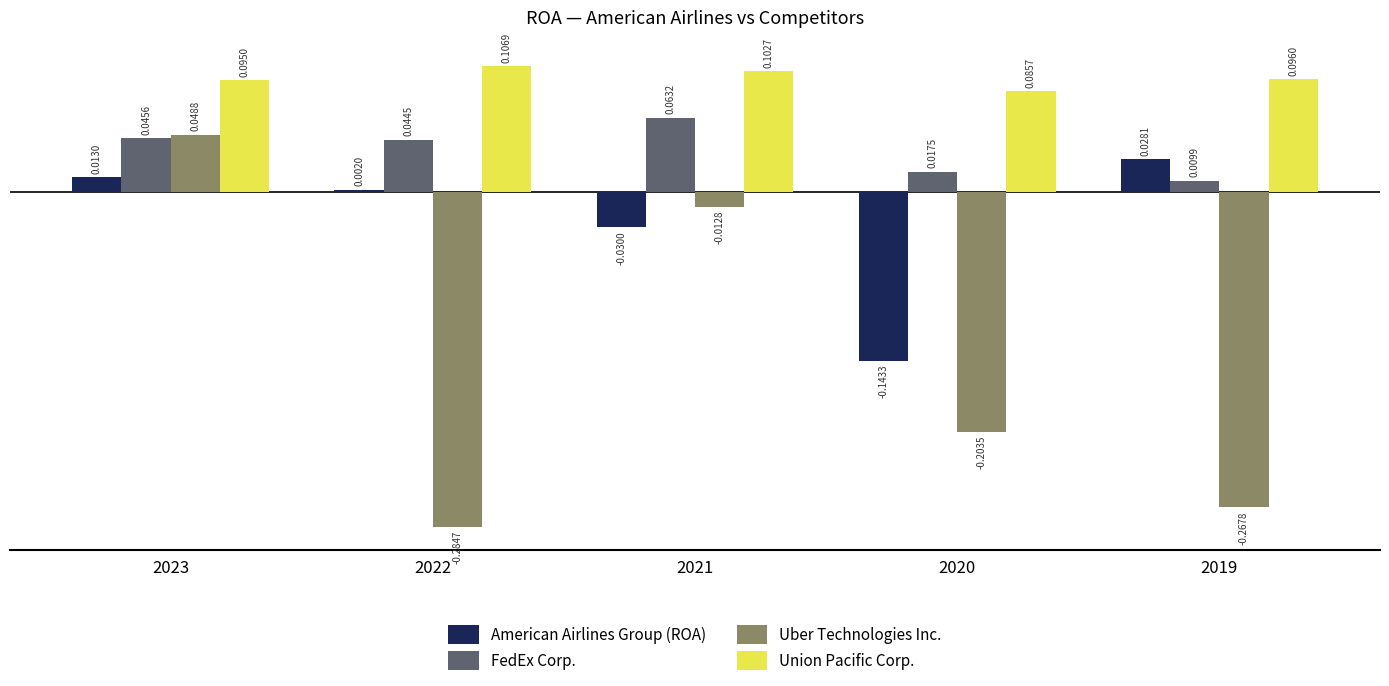

How many series are shown in this chart?

4